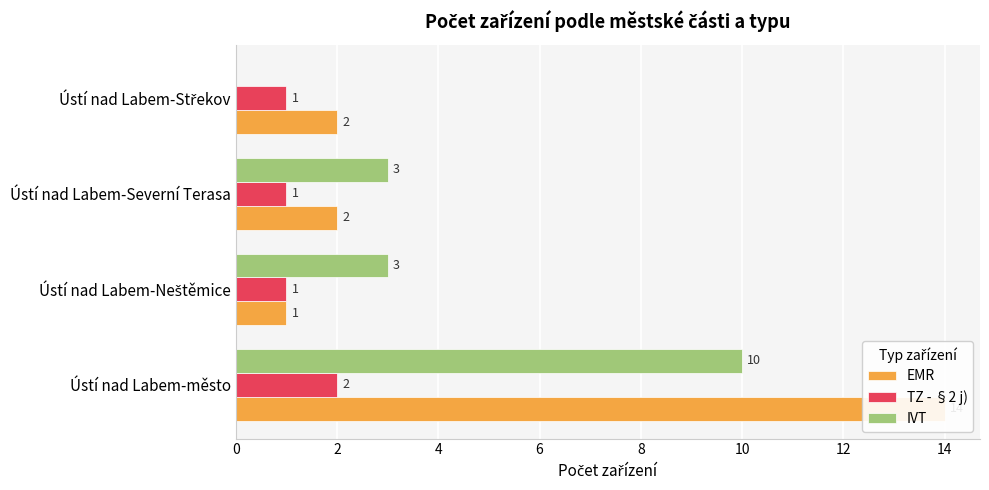

What is the difference between the EMR values at Ústí nad Labem-Střekov and Ústí nad Labem-město?

12